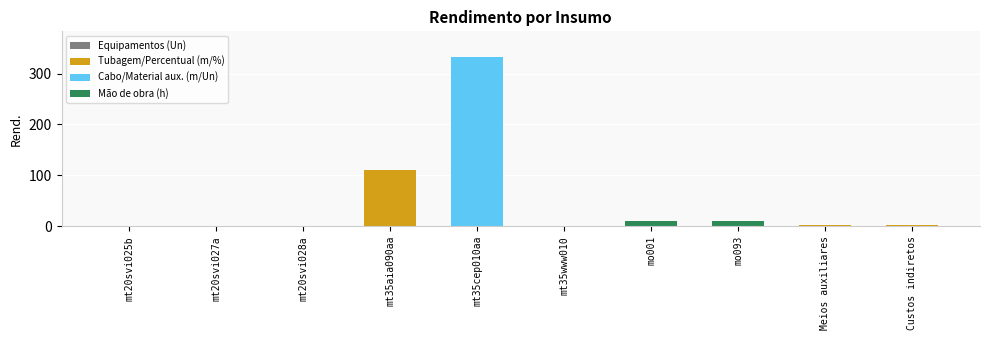

Between mt35cep010aa and mo093, which is larger?

mt35cep010aa